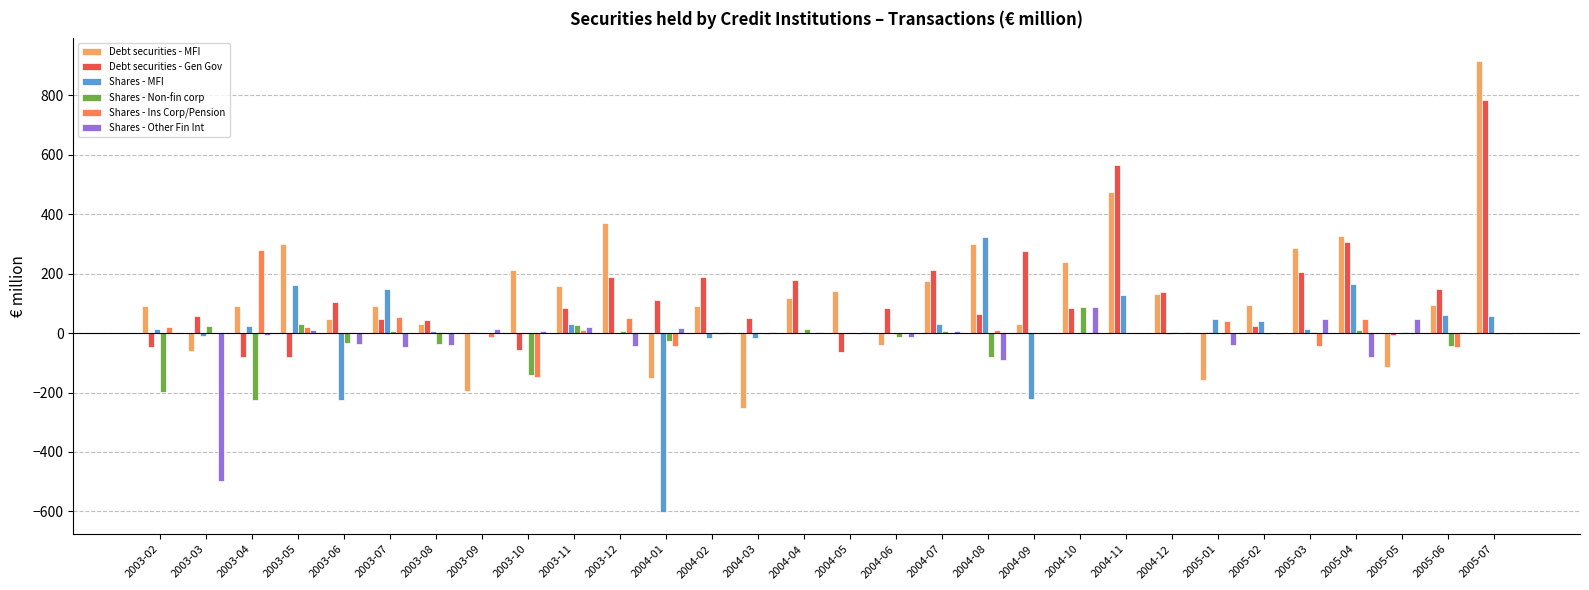

What is the sum of all Debt securities - Gen Gov values?

3630